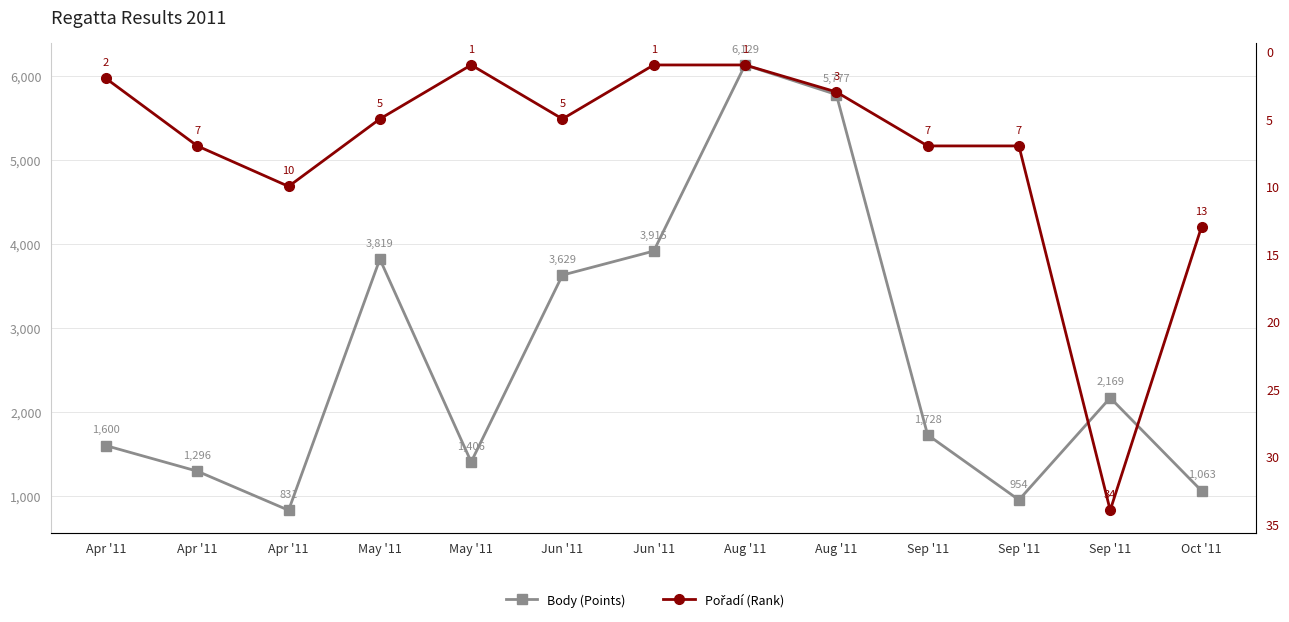

True or false: Pořadí (Rank) and Body (Points) cross at least once.

False